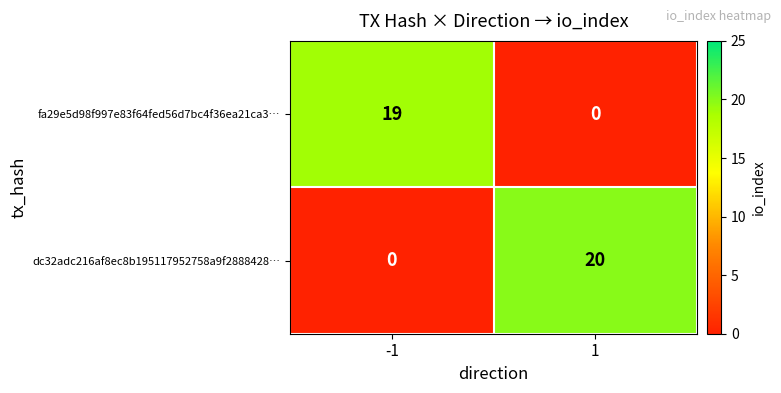

What is the difference between the maximum and minimum values in the fa29e5d98f997e83f64fed56d7bc4f36ea21ca3… series?

19